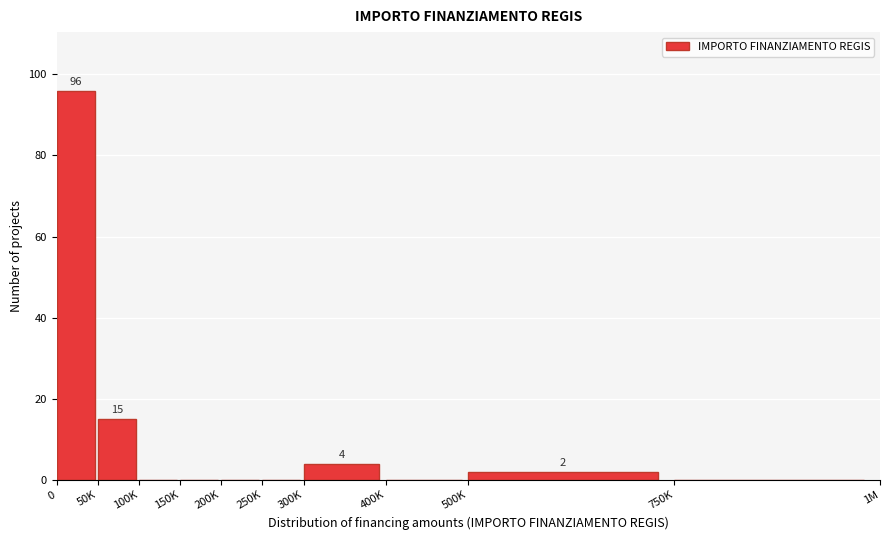

Reading right to left, what are all the values shown in this chart?

750K=0	500K=2	400K=0	300K=4	250K=0	200K=0	150K=0	100K=0	50K=15	0=96